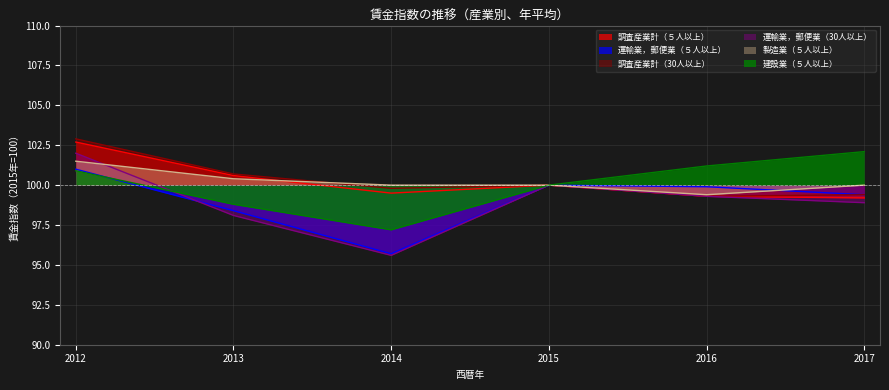

How many series are shown in this chart?

6